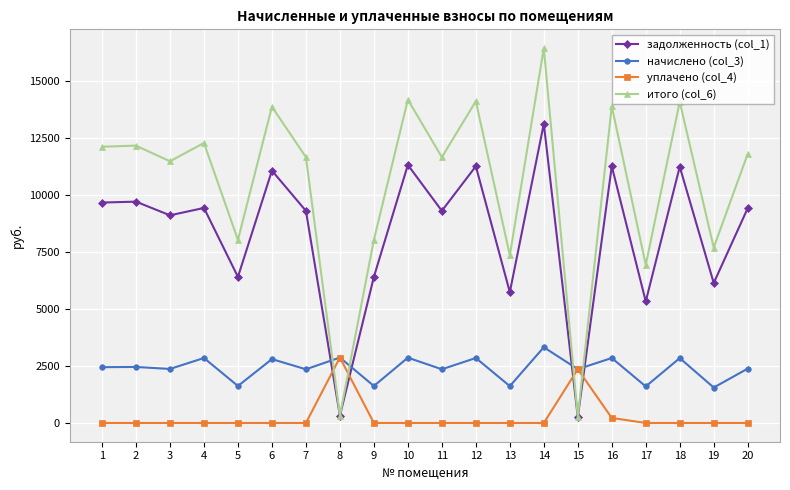

How many lines are shown in the chart?

4